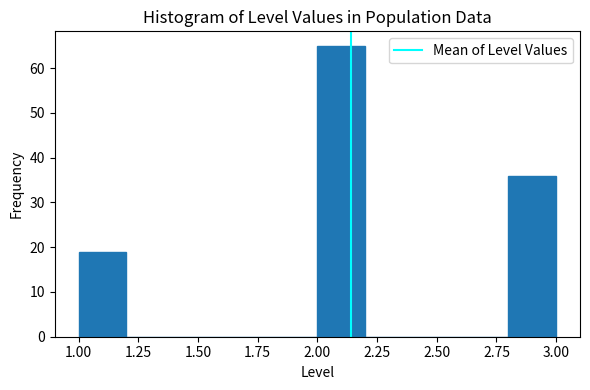

What is the height of the bar covering 2.8 to 3.0 on the x-axis? The values are not printed on the chart, so give them approximately, as read against the axis.

36